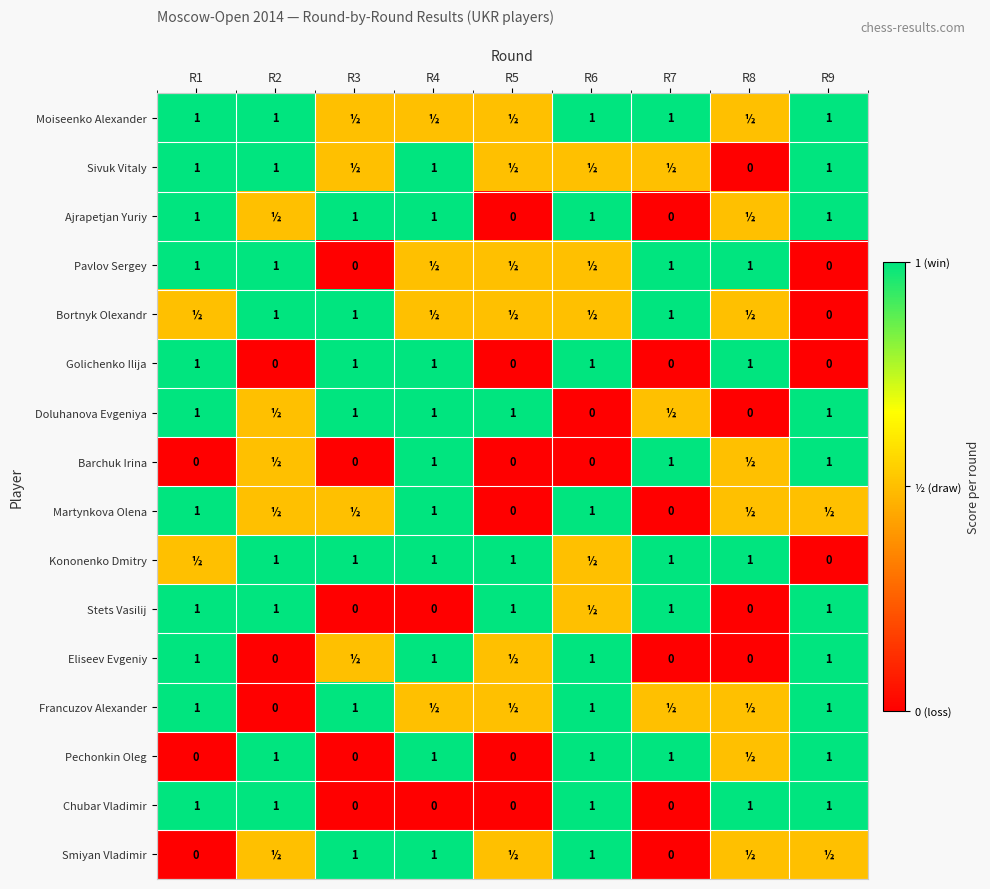

At which category is the sum across all series the highest?

R1